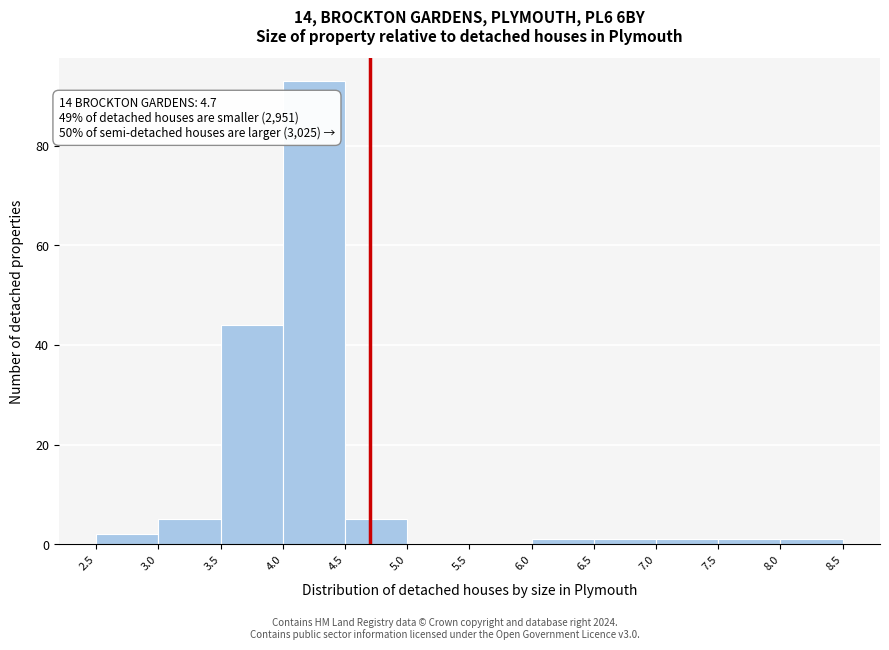

Which range on the x-axis has the tallest bar?

4.0 to 4.5